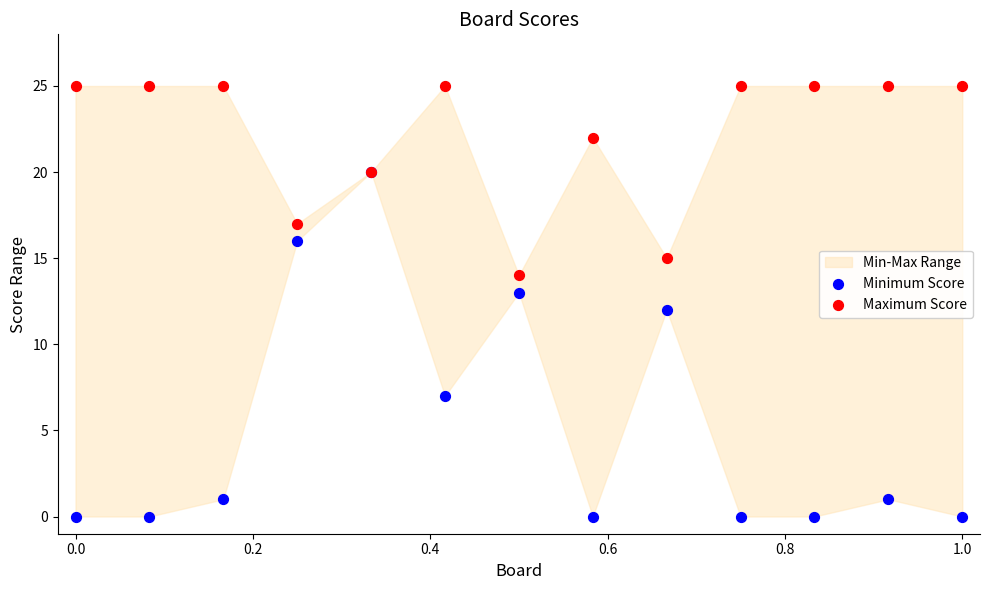

Which series has the largest Y range (max minus min)?

Minimum Score